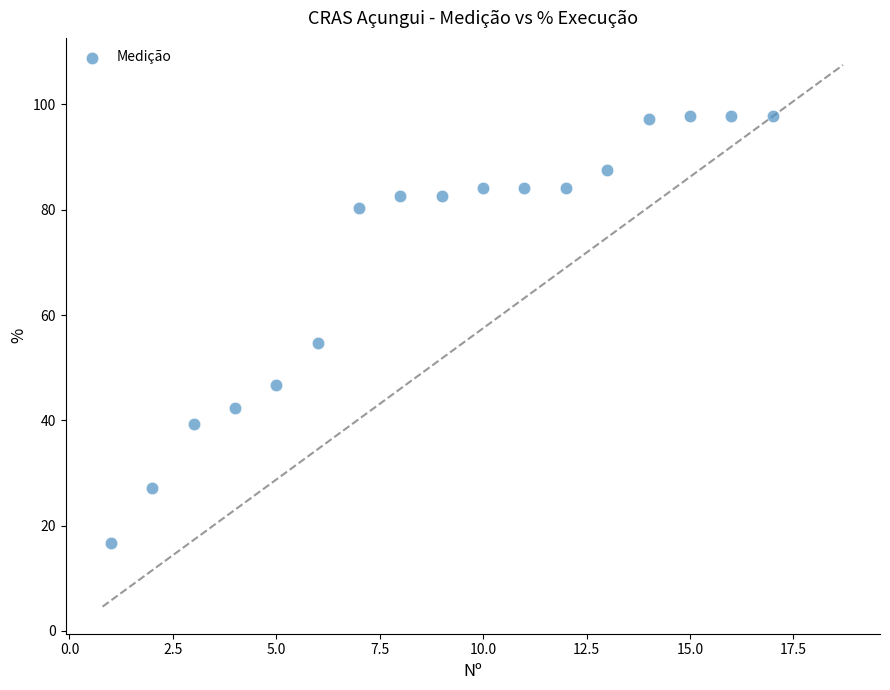

What is the range of Y values (max minus min)?

81.1